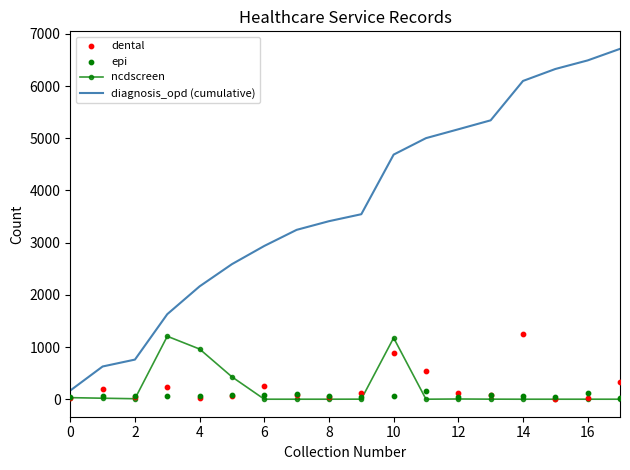

At how many categories does at least one series exceed 32?

18